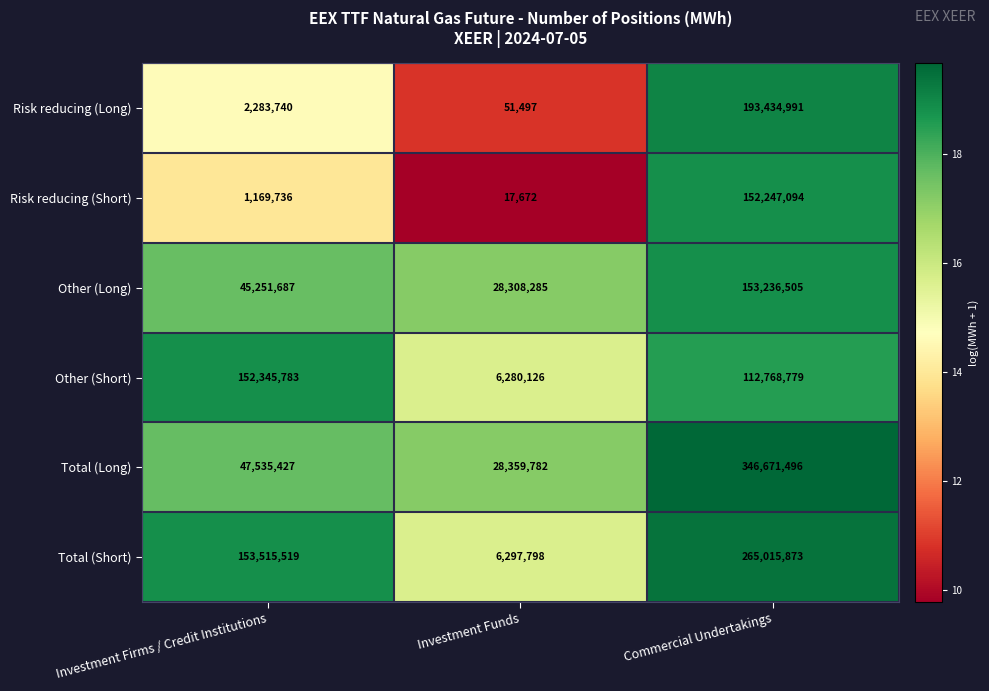

What is the difference between the second highest and minimum values in the Risk reducing (Short) series?

1152064